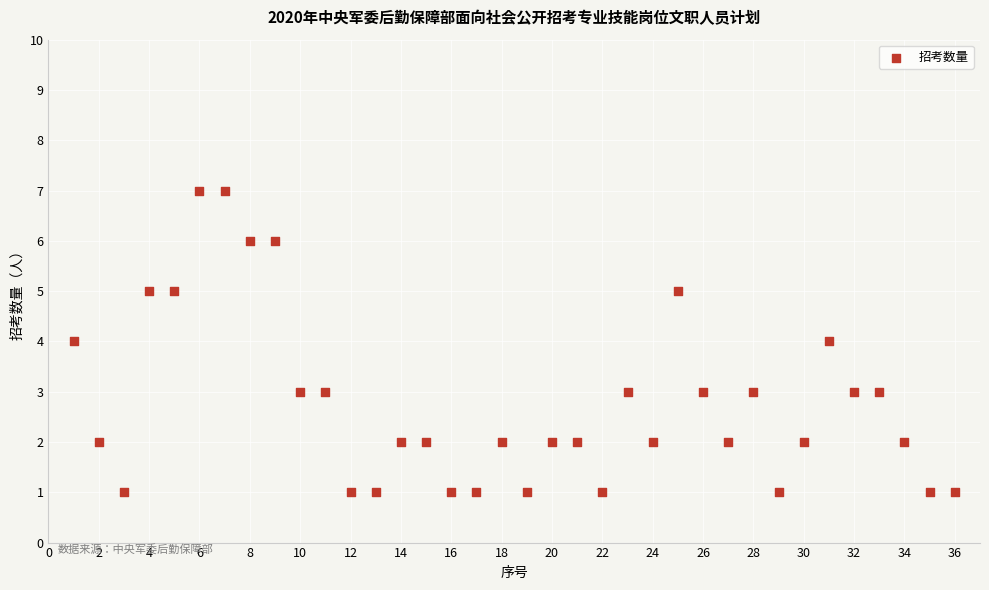

What is the range of X values (max minus min)?

35